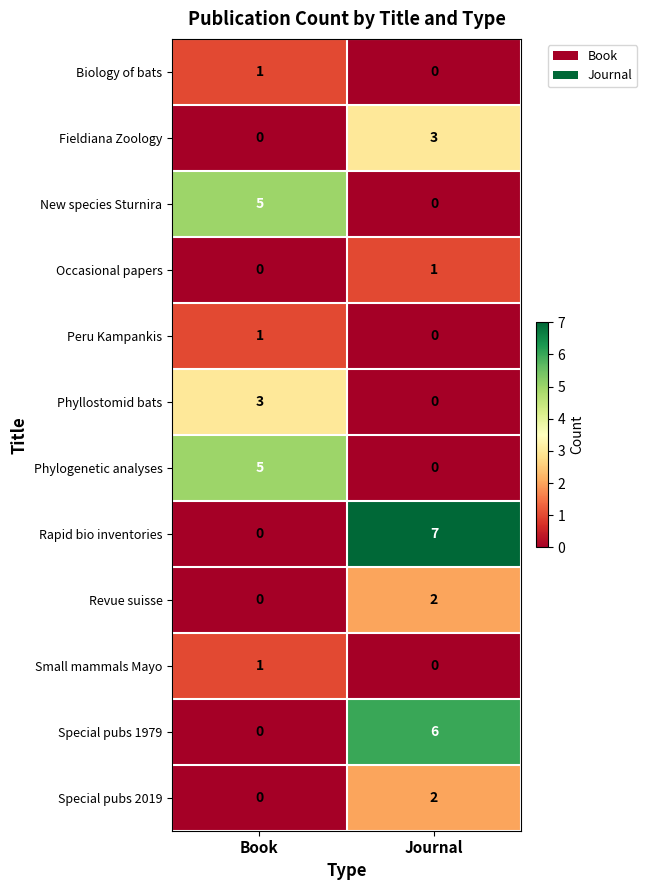

The value of Revue suisse at Journal is 2. True or false?

True